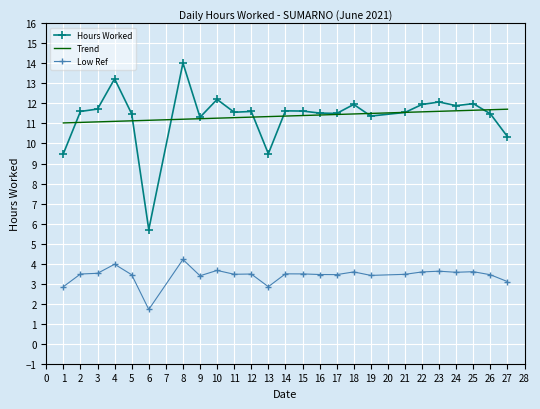

At which label is Low Ref closest to 2?

6